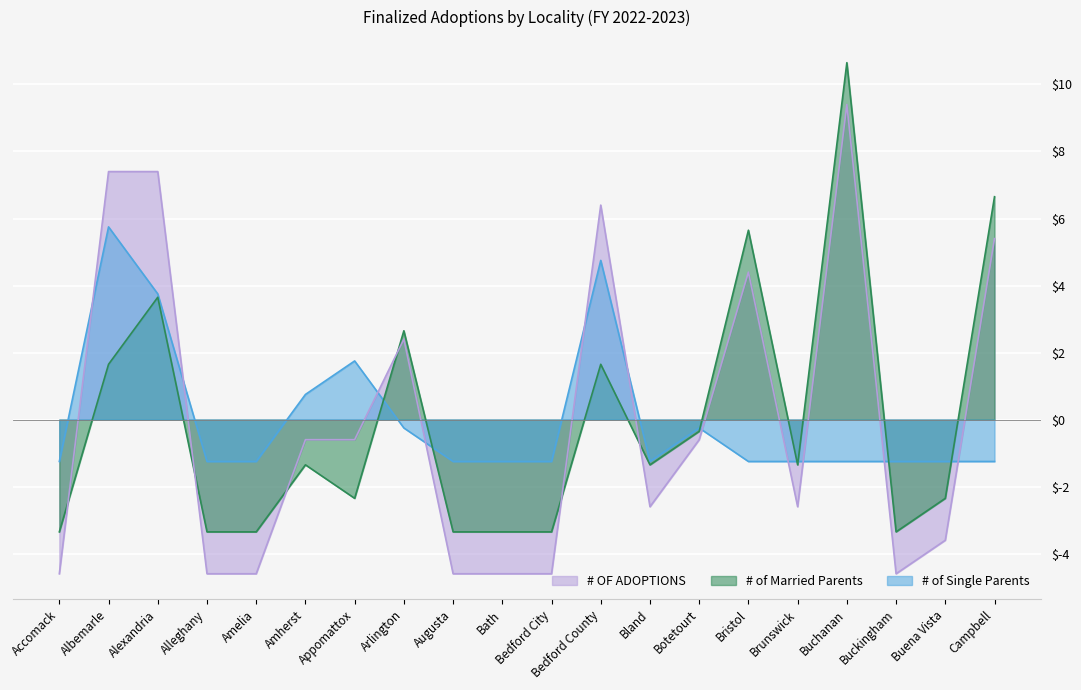

Which category has the lowest value in the # of Married Parents series?

Accomack